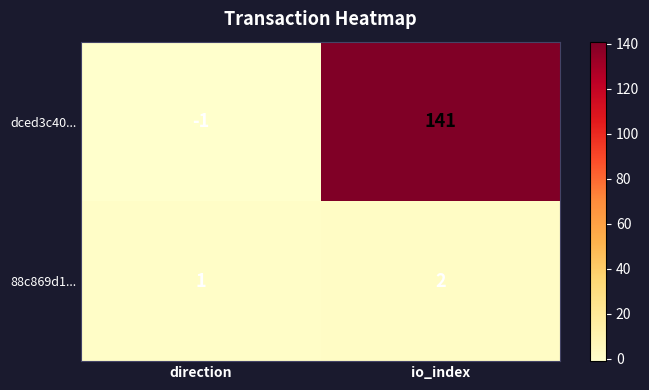

Which category has the highest value across all series?

io_index